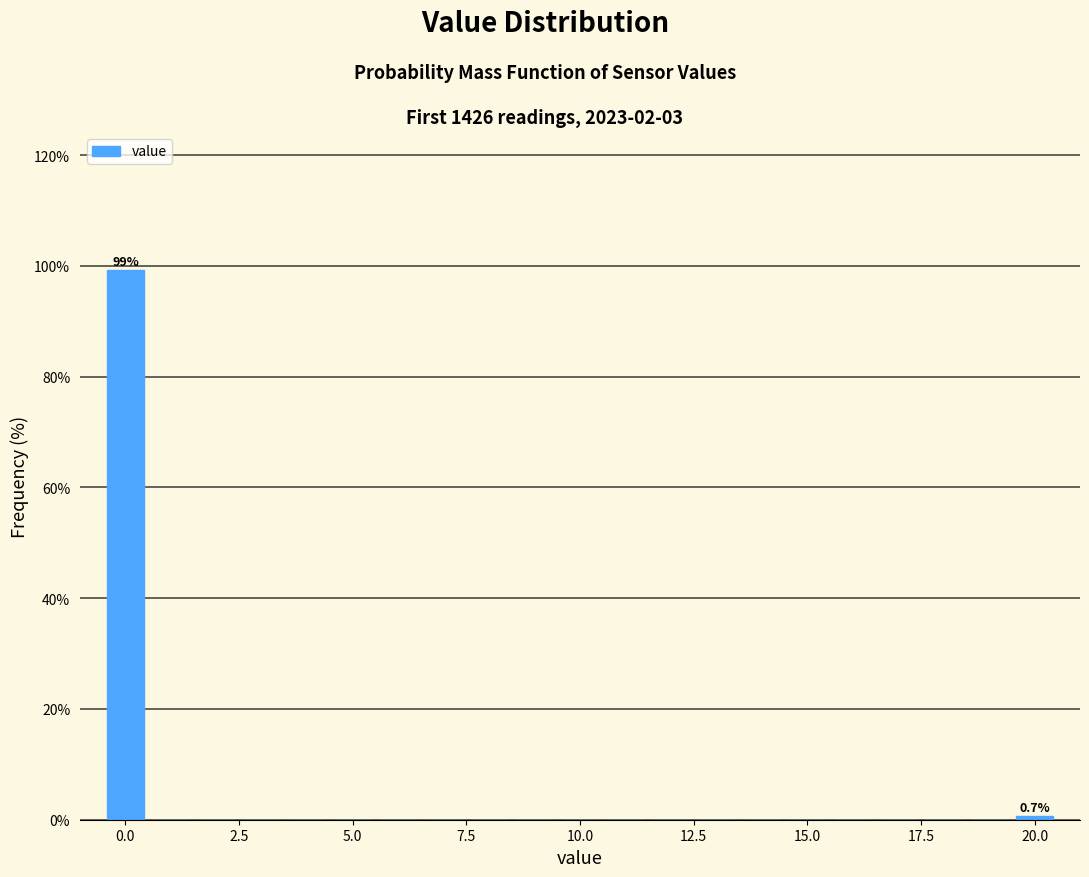

Read against the x-axis, roughly where is the centre of the tallest bar?

0.0